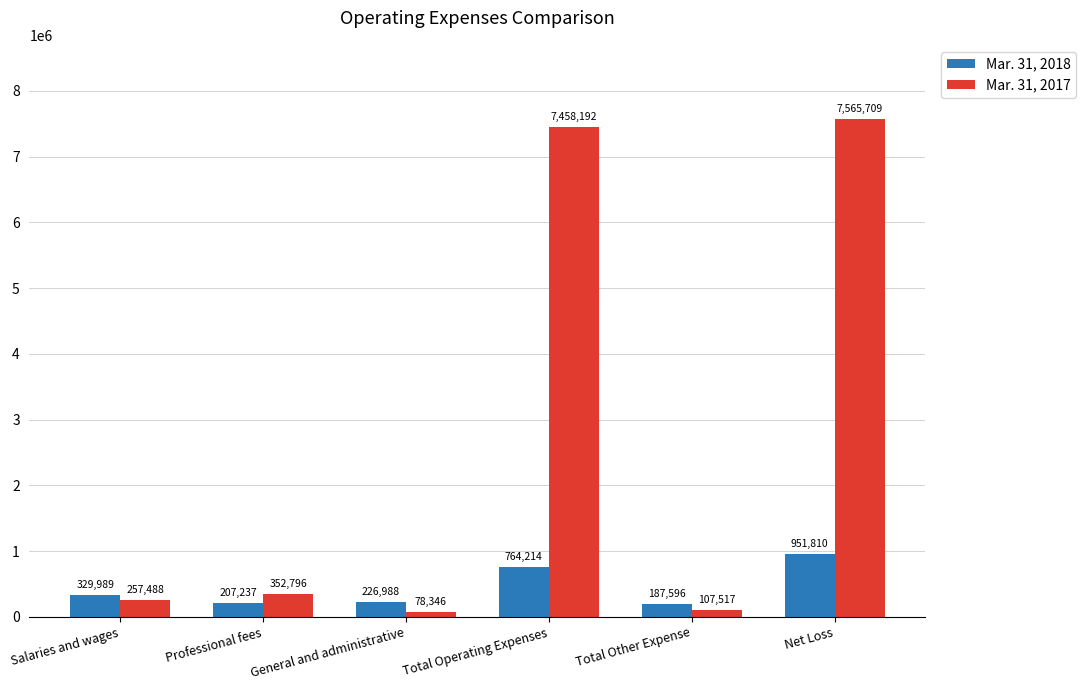

Reading left to right, extract all data points from this chart.

Mar. 31, 2018: Salaries and wages=329989	Professional fees=207237	General and administrative=226988	Total Operating Expenses=764214	Total Other Expense=187596	Net Loss=951810
Mar. 31, 2017: Salaries and wages=257488	Professional fees=352796	General and administrative=78346	Total Operating Expenses=7458192	Total Other Expense=107517	Net Loss=7565709